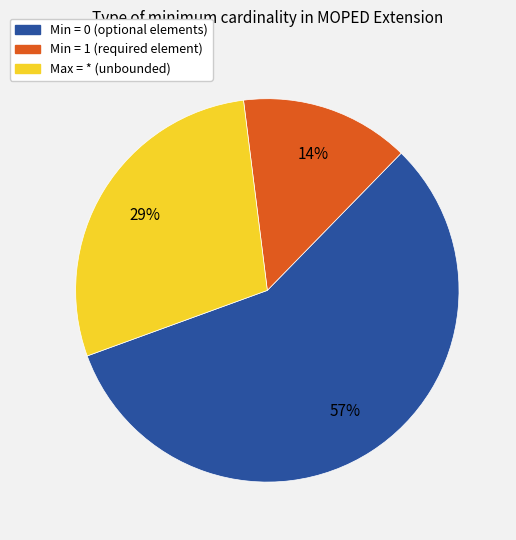

Rank the categories by value from lowest to highest.

Min = 1 (required element), Max = * (unbounded), Min = 0 (optional elements)